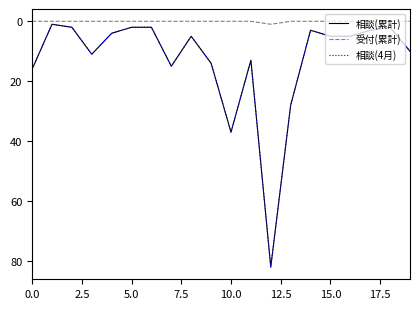

How many lines are shown in the chart?

3